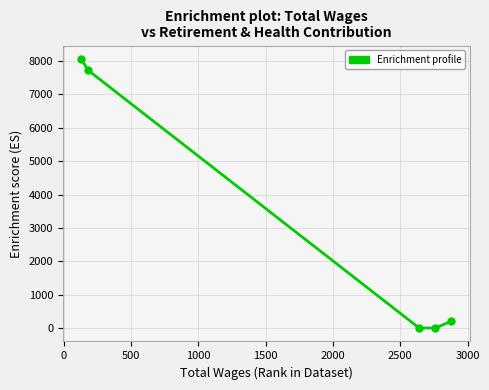

What is the maximum value shown in the chart?

8062